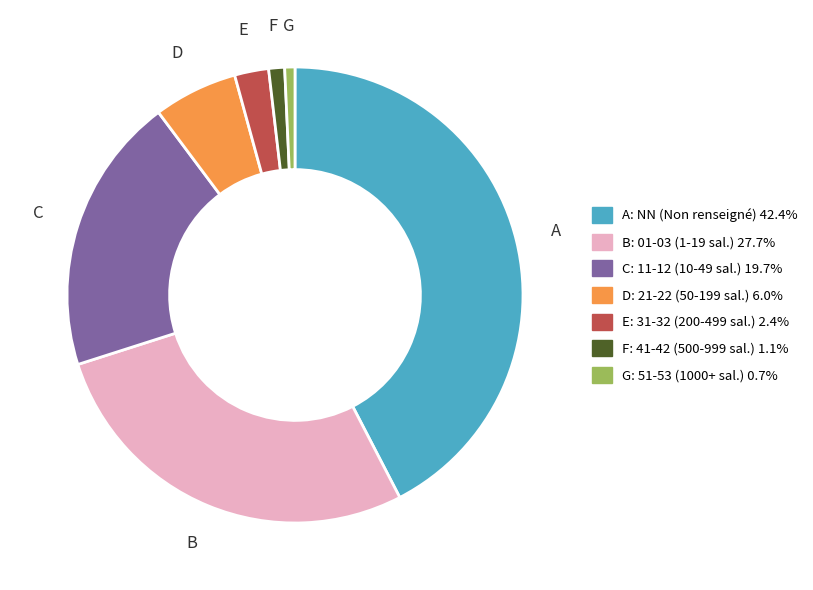

Is there a majority slice in this chart?

No